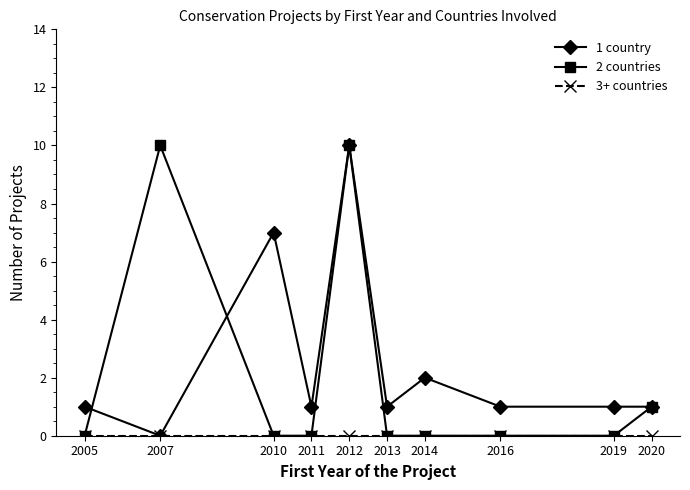

The 2 countries series shows 0 at 2016. True or false?

True